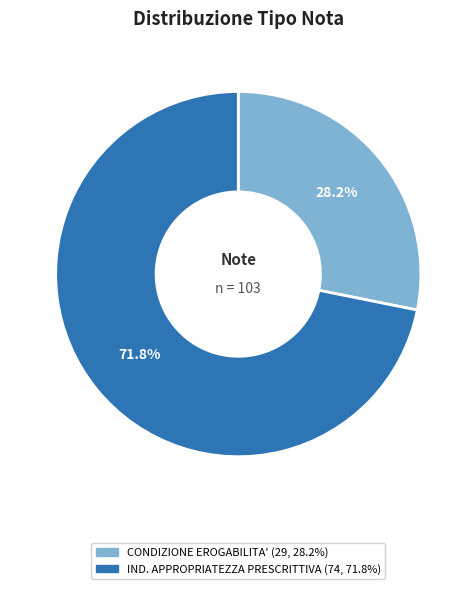

Is there any slice that represents more than half of the pie?

Yes